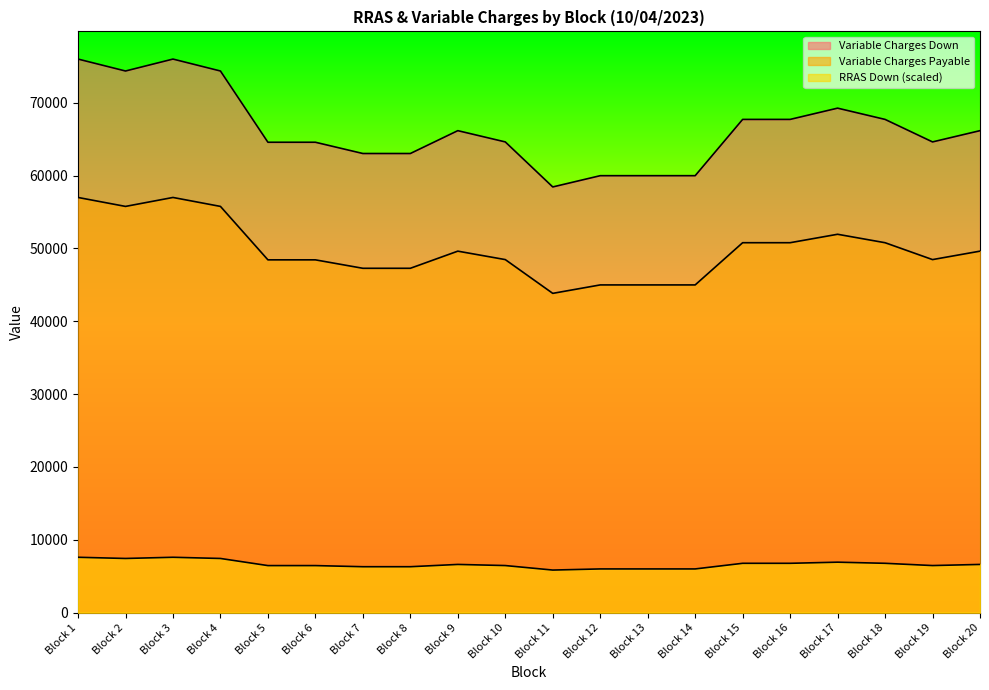

At which category does the chart reach its peak across all series?

Block 1